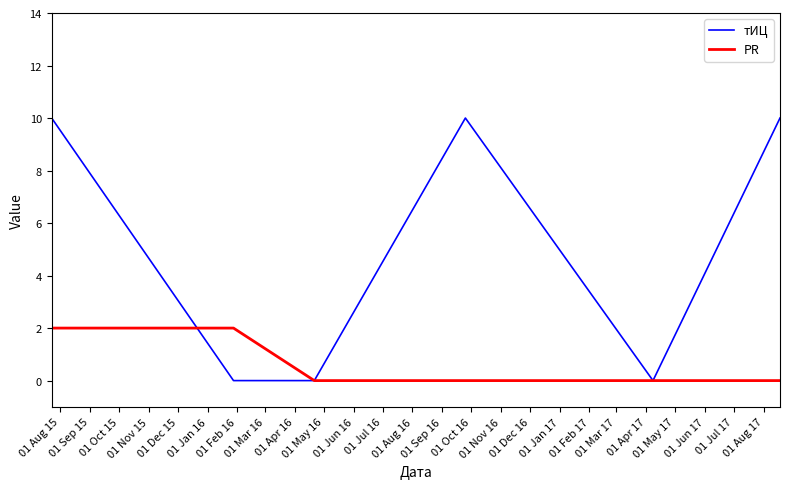

What is the difference between the second highest and second lowest values in the PR series?

2